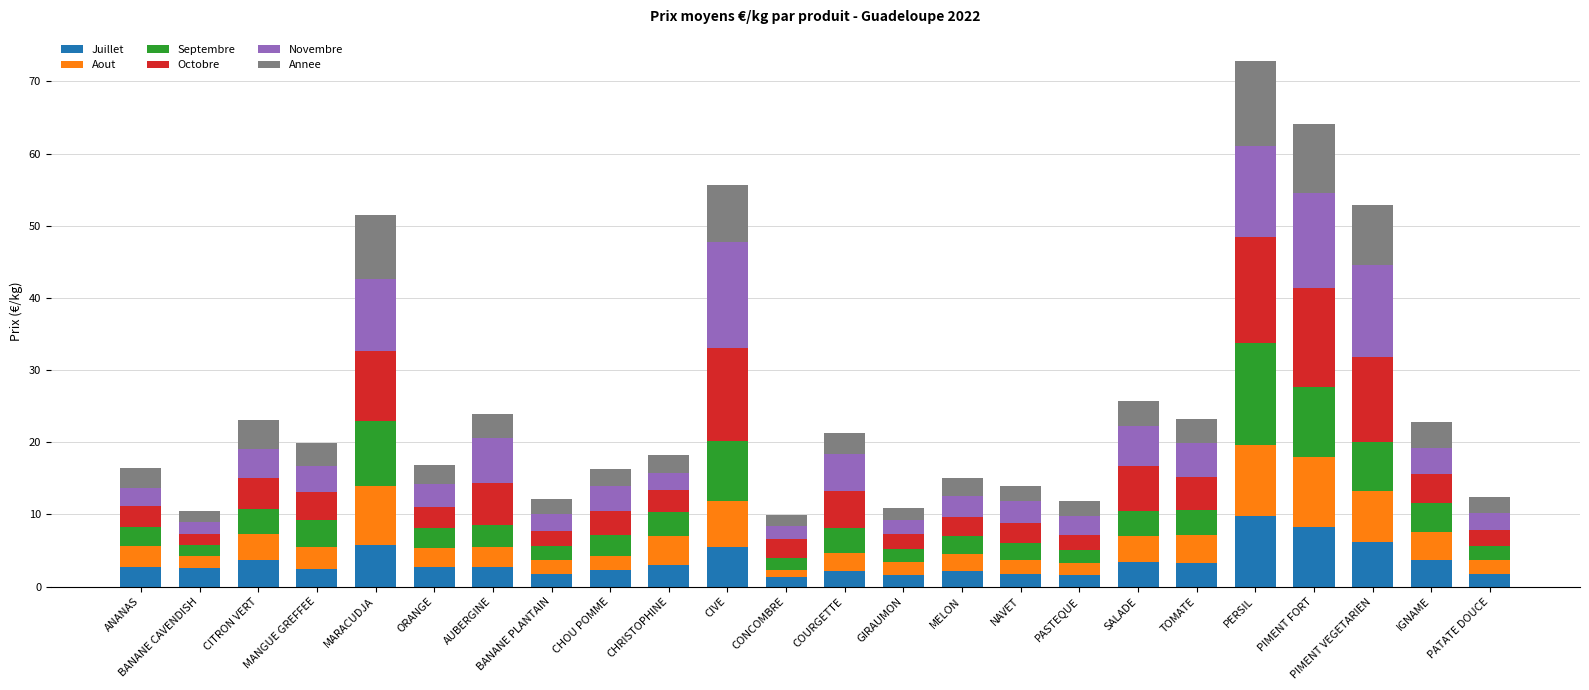

At which category is the sum across all series the highest?

PERSIL